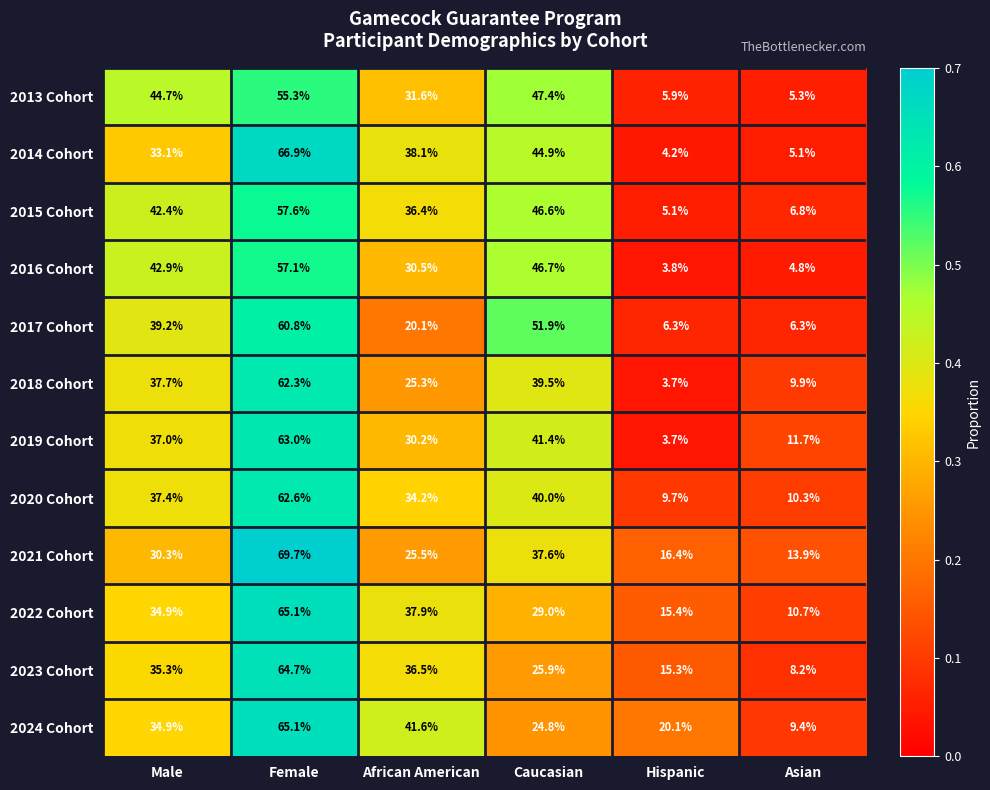

At which category is the sum across all series the highest?

Female